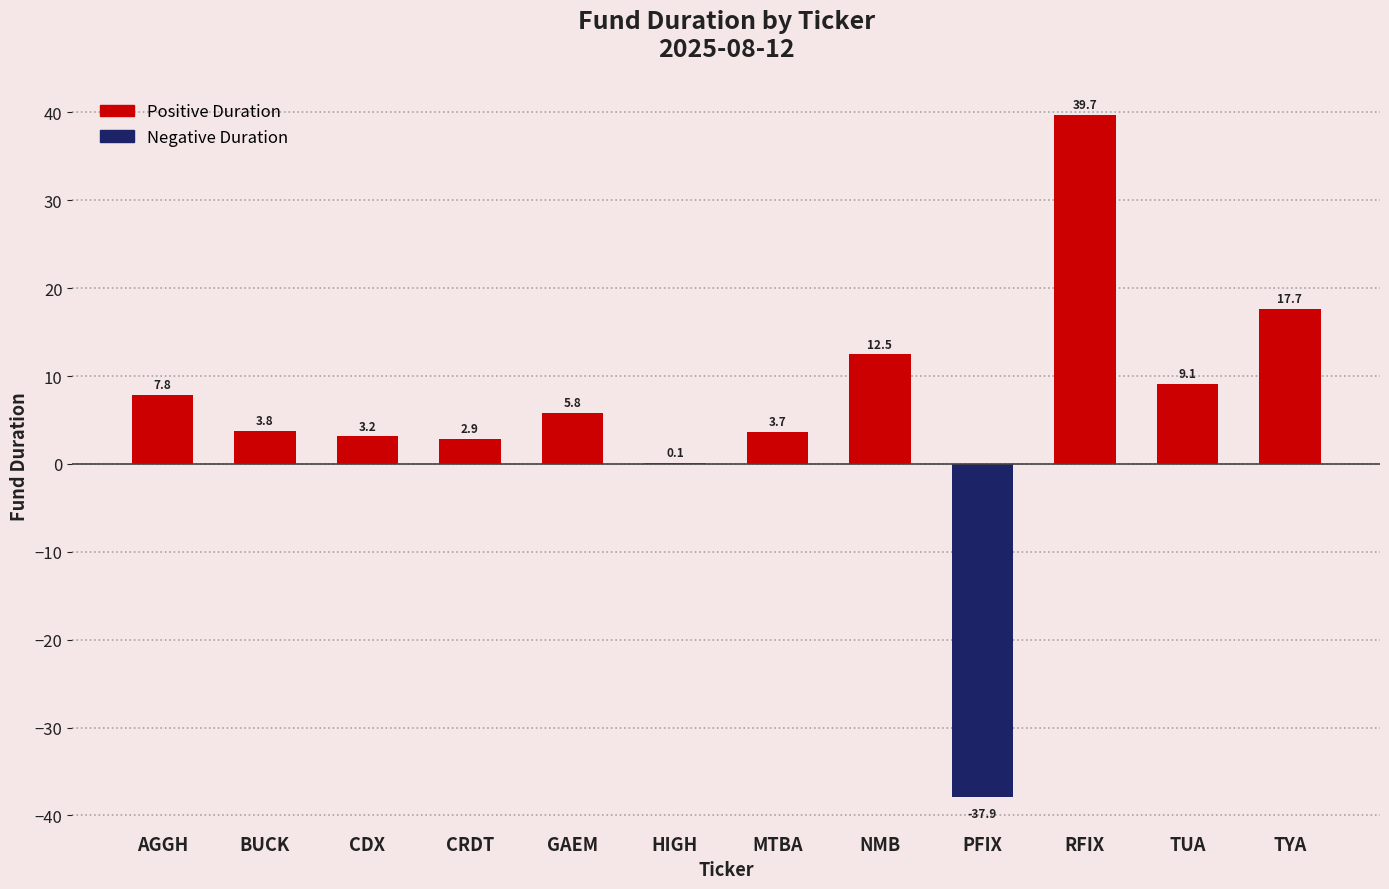

The value at HIGH is 0.1. True or false?

True